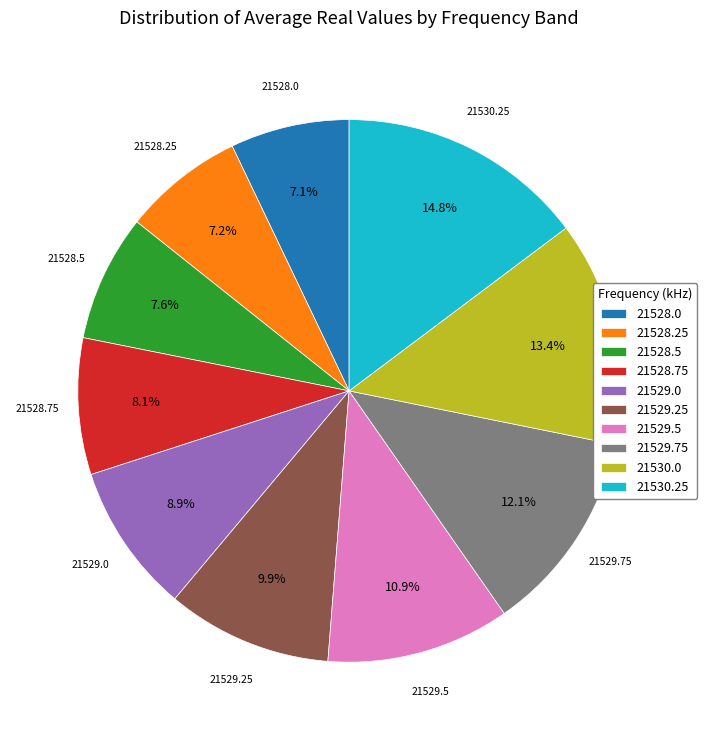

Is there any slice that represents more than half of the pie?

No